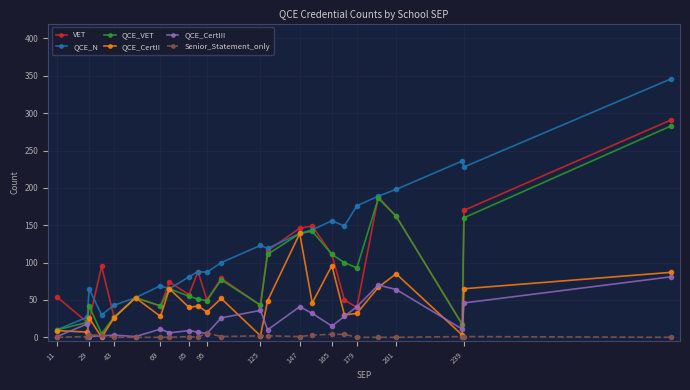

True or false: Senior_Statement_only and VET cross at least once.

False